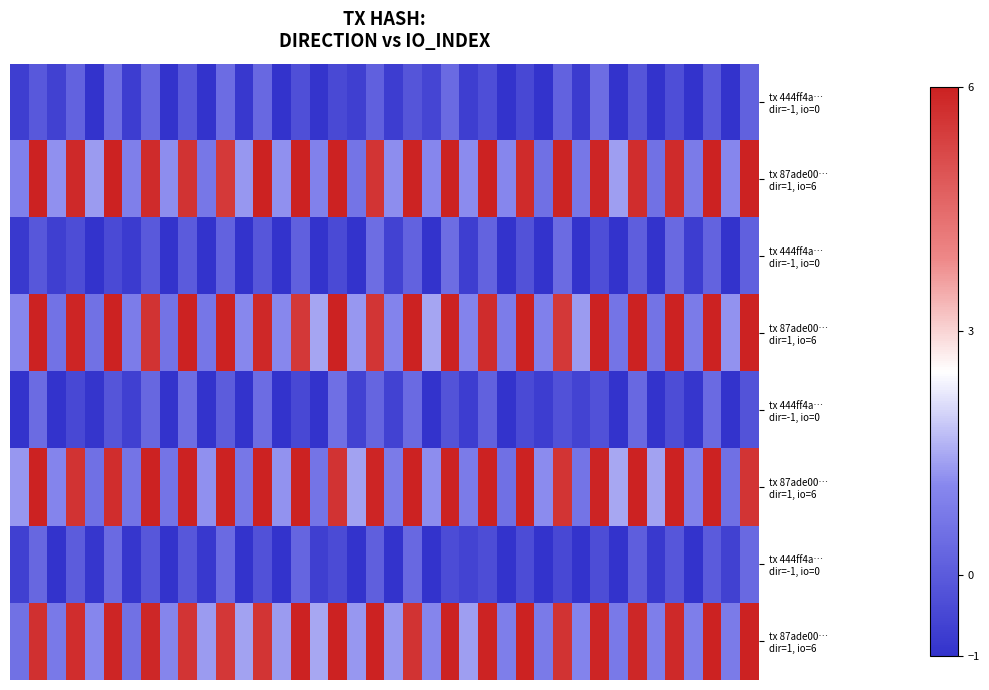

Which has a higher value, 34 or 3?

3